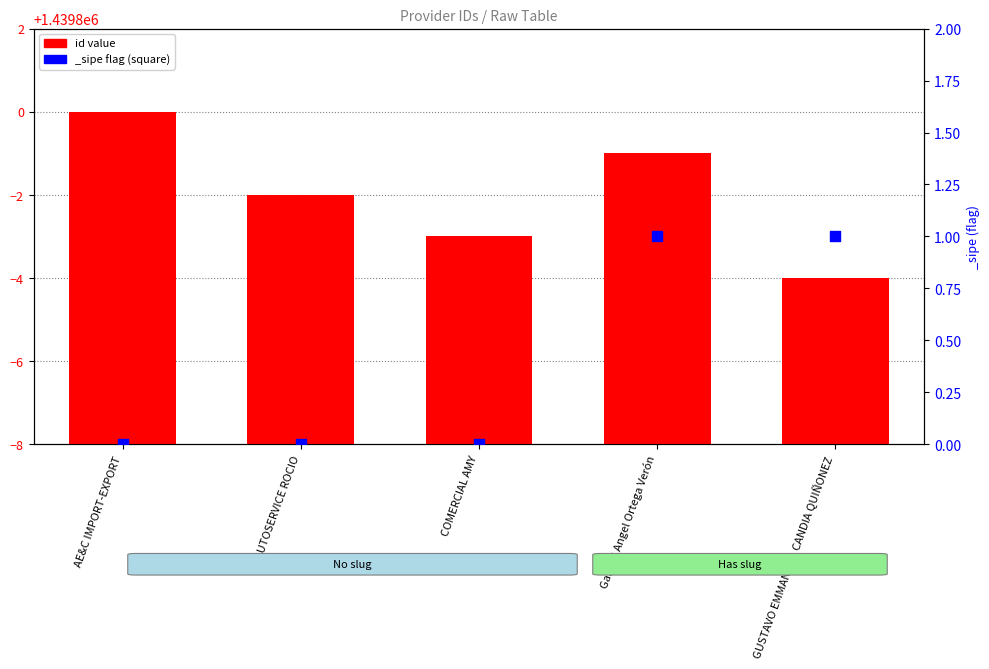

Which has a higher value, COMERCIAL AMY or AUTOSERVICE ROCIO?

AUTOSERVICE ROCIO